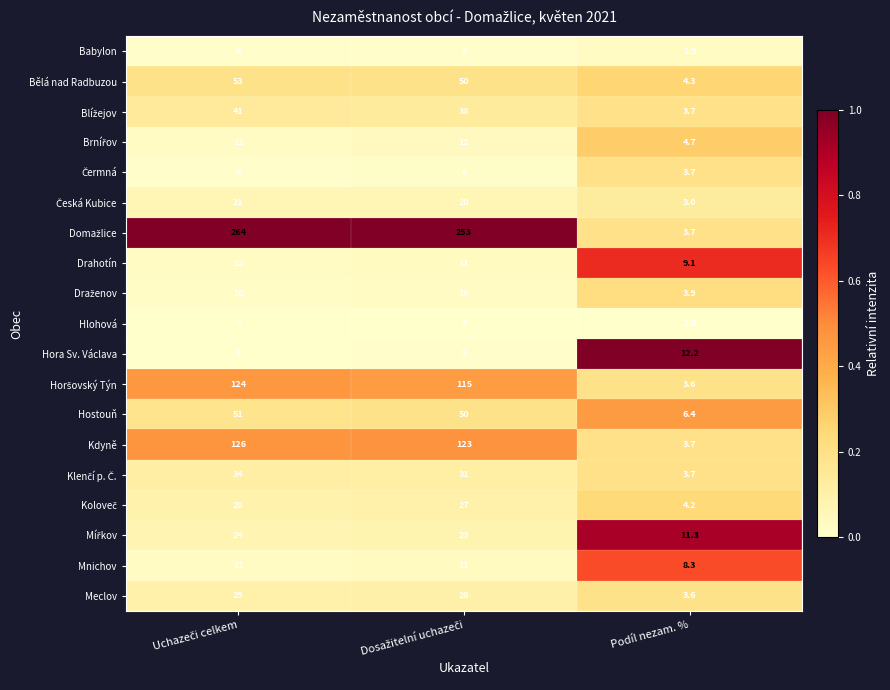

Where is Drahotín nearest to the value 10?

Podíl nezam. %